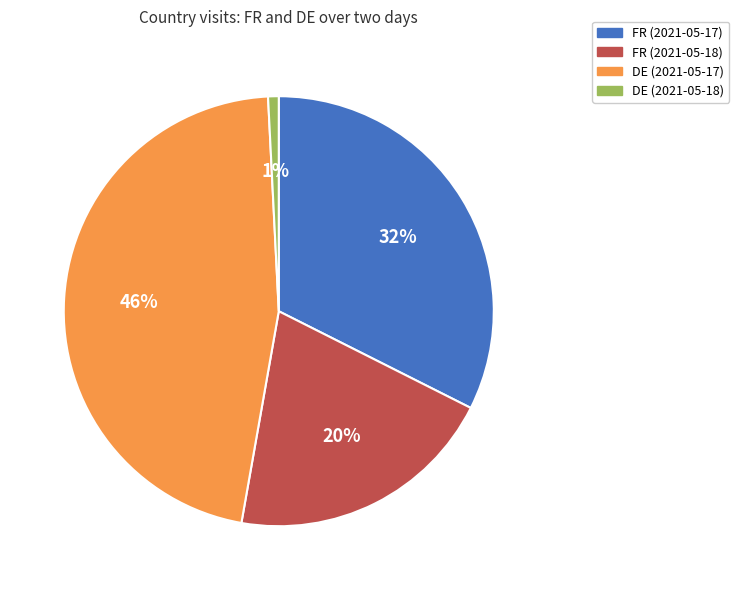

The FR (2021-05-17) slice represents 32% of the pie. True or false?

True